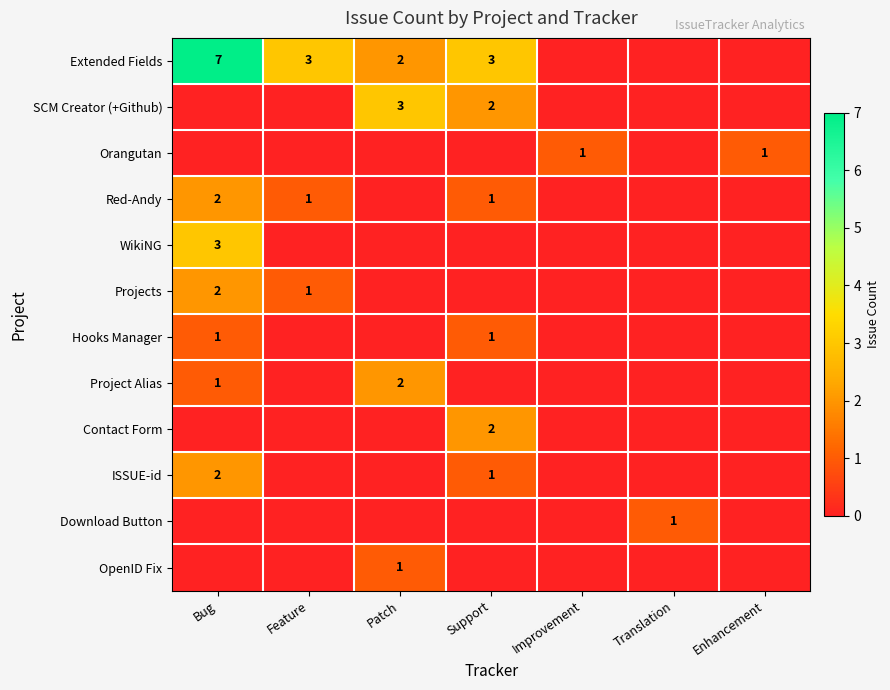

Is it true that ISSUE-id equals 3 at Bug?

False